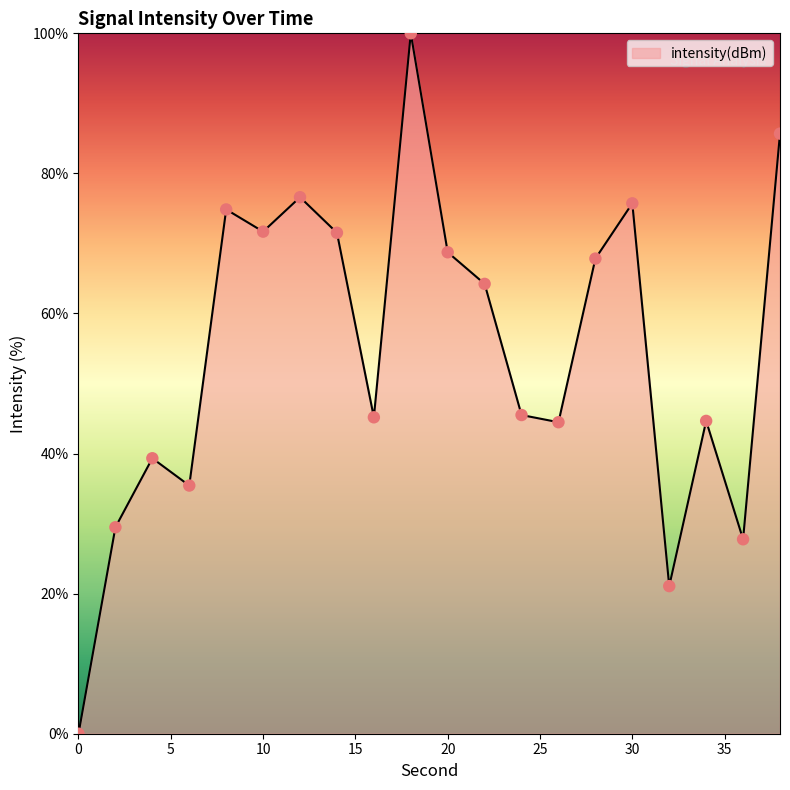

What is the maximum value shown in the chart?

100.0